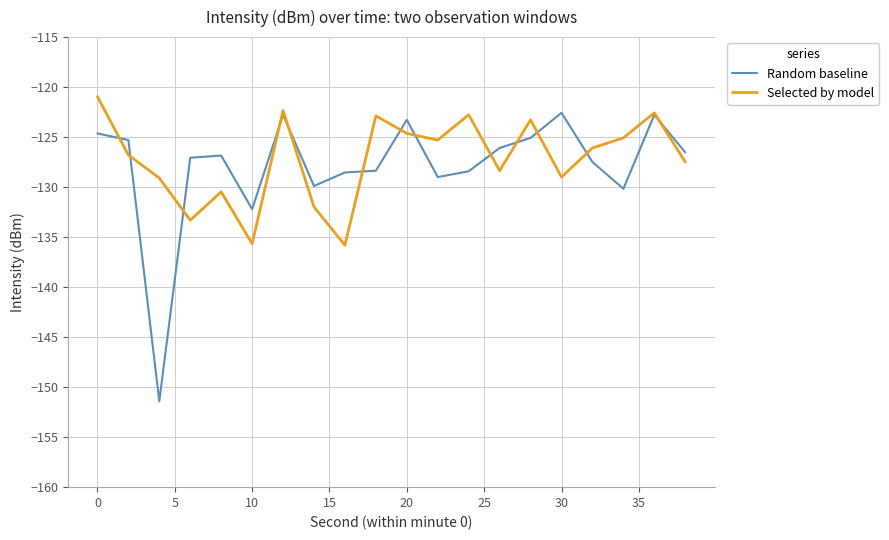

What is the highest value of the Random baseline series?

-122.6